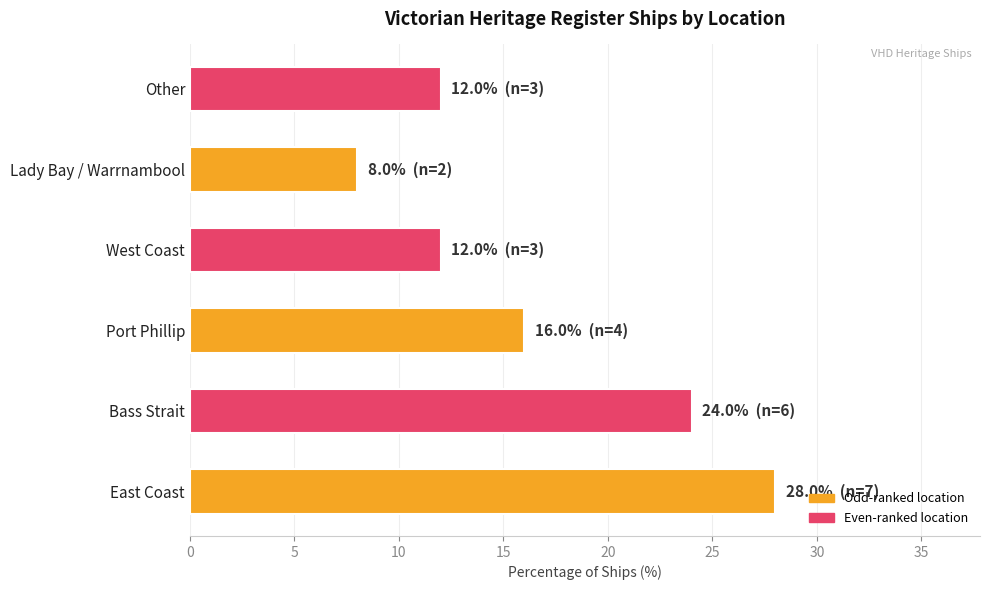

Between Other and Bass Strait, which is larger?

Bass Strait